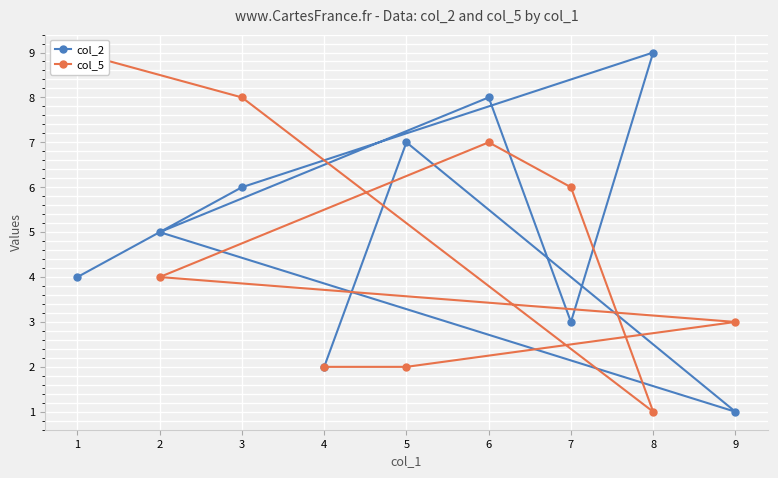

True or false: col_2 has a value of 9 at 8.

True